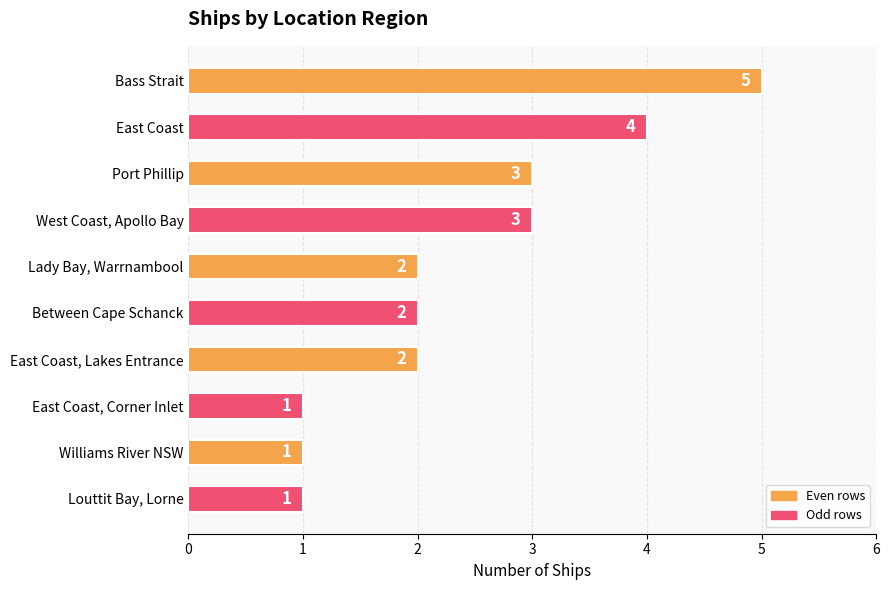

What is the difference between the maximum and minimum values?

4